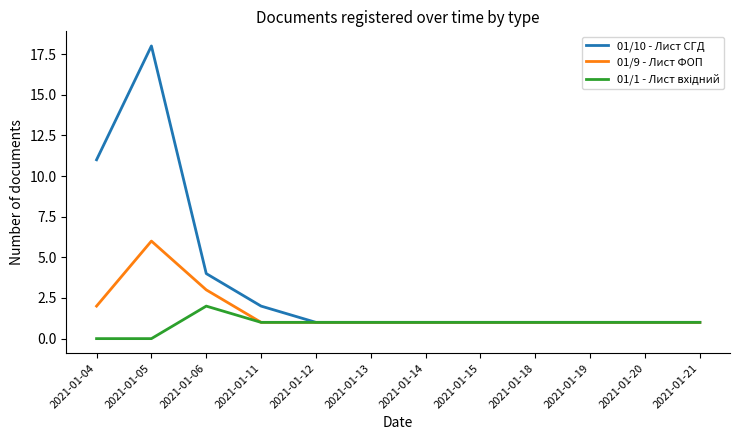

What is the total value across all series at 2021-01-11?

4